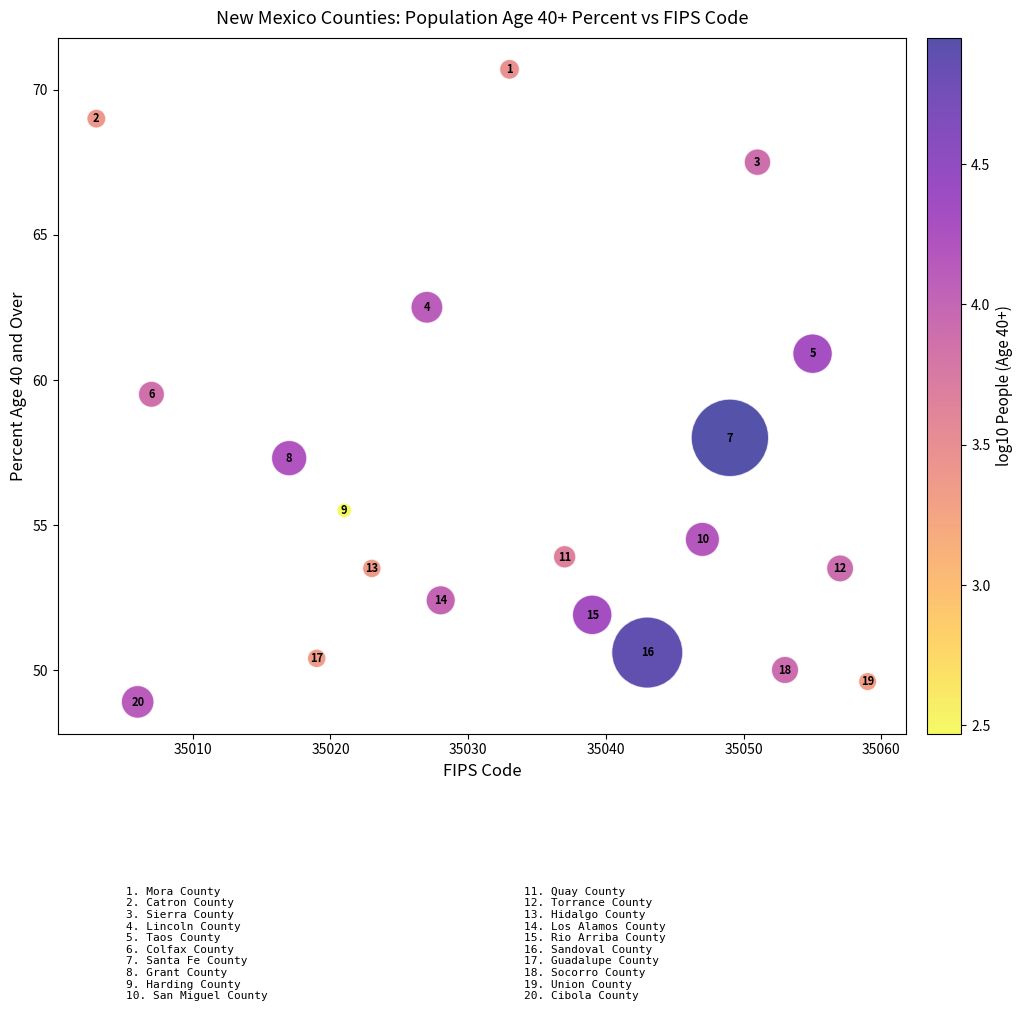

What is the range of Y values (max minus min)?

21.8